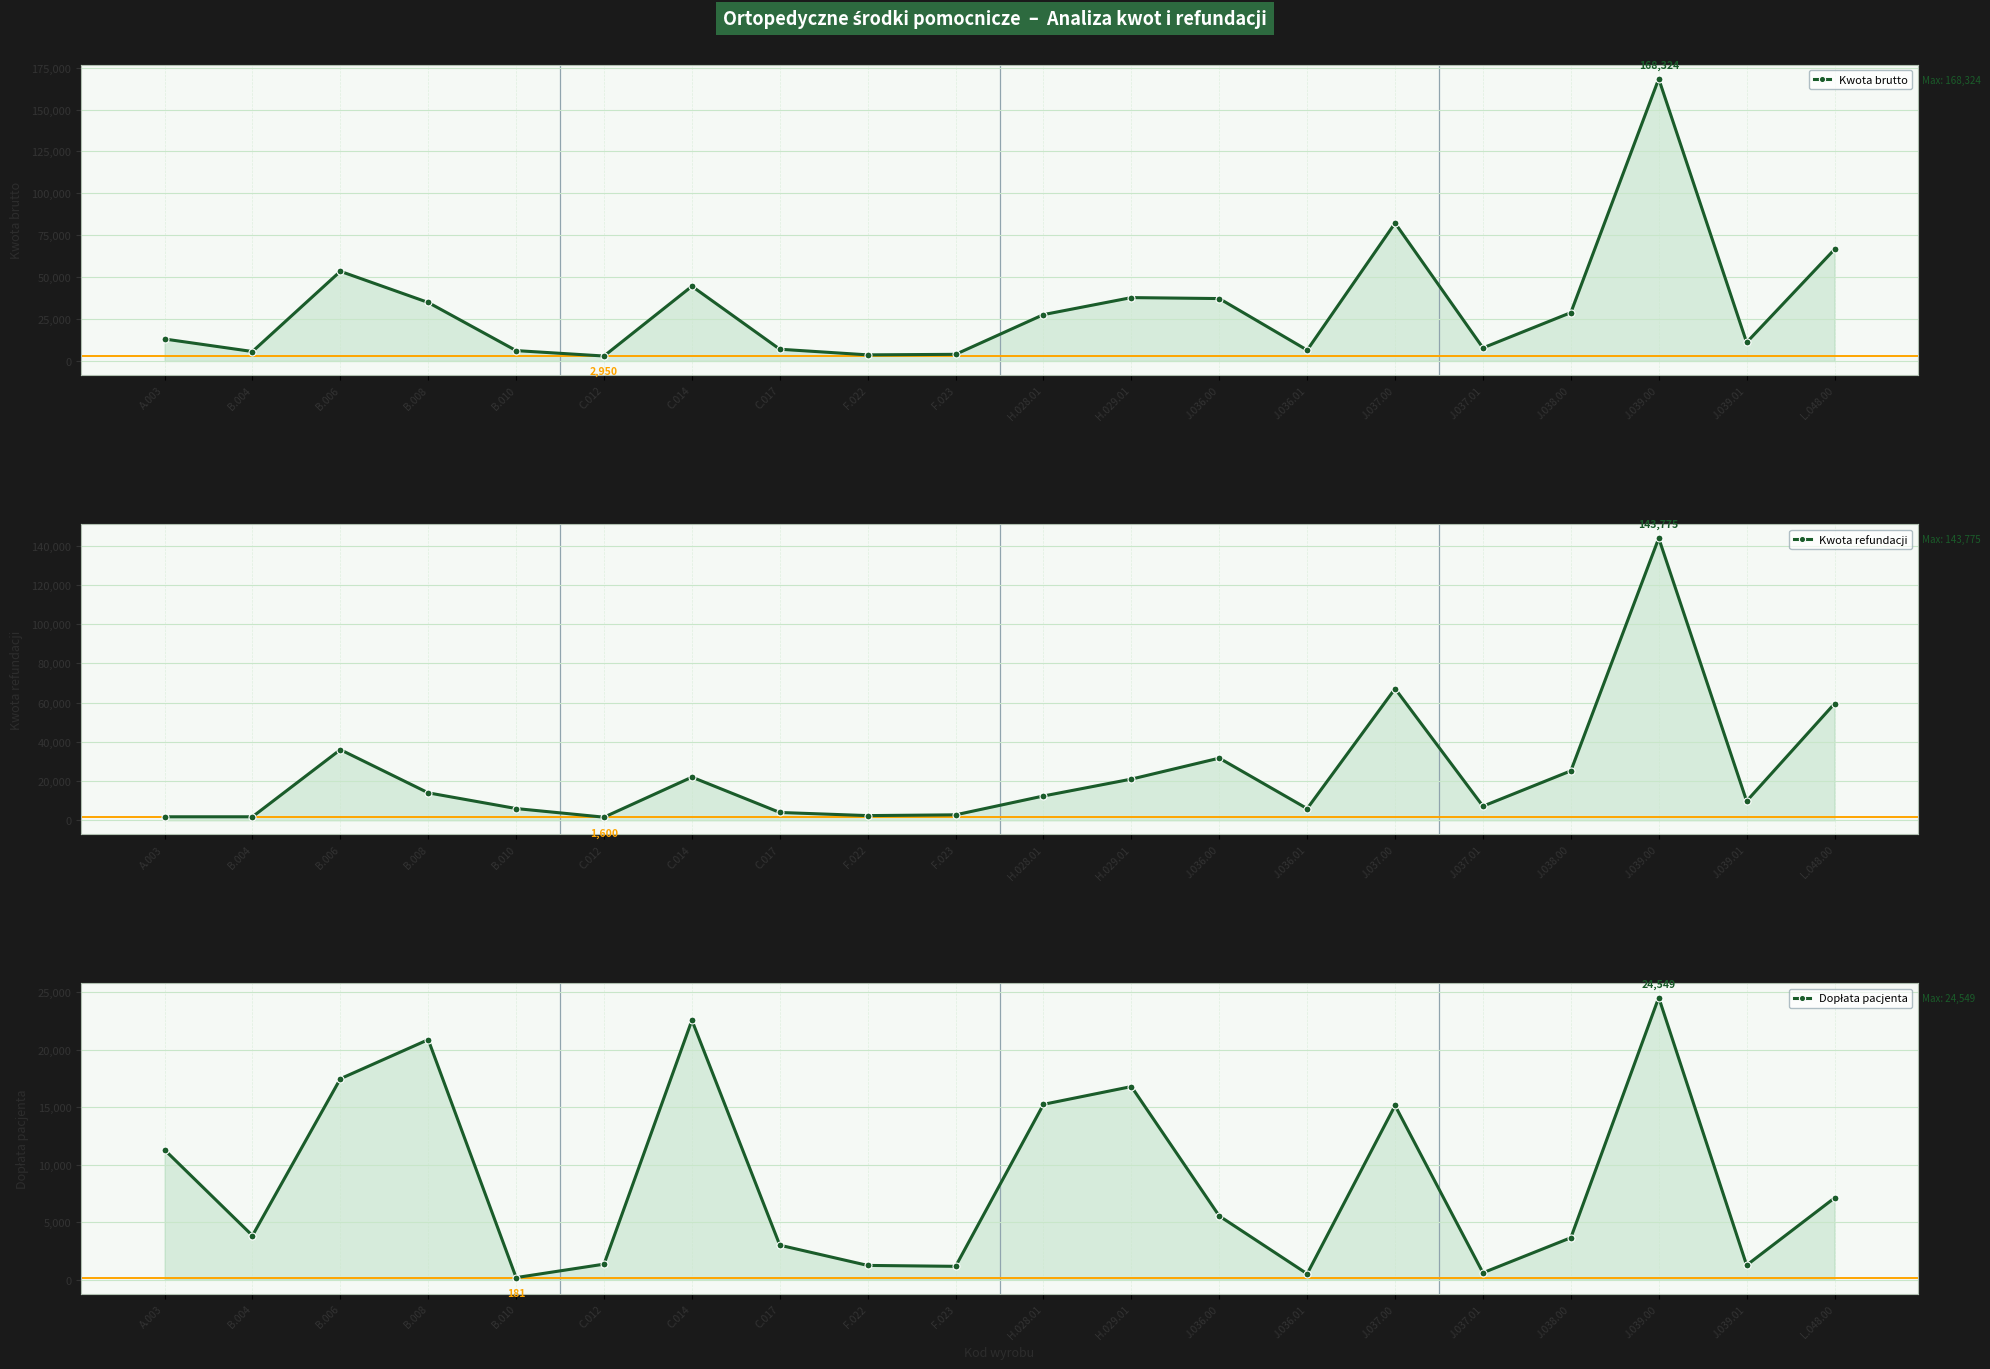

At which category does the chart reach its minimum across all series?

B.010